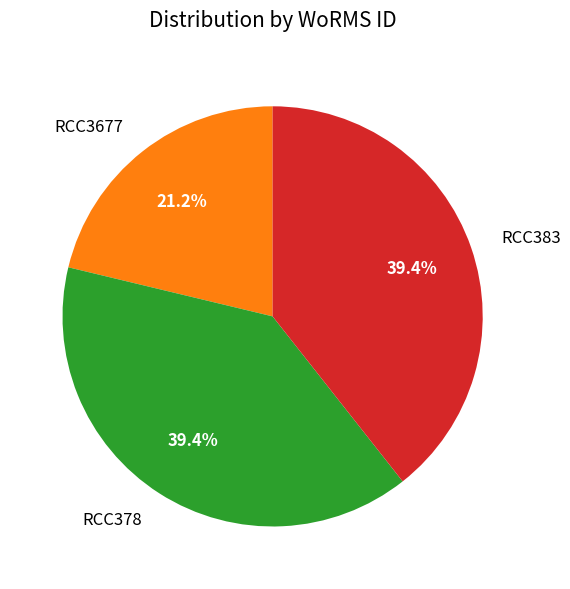

Do RCC378 and RCC383 together represent more than half of the pie?

Yes